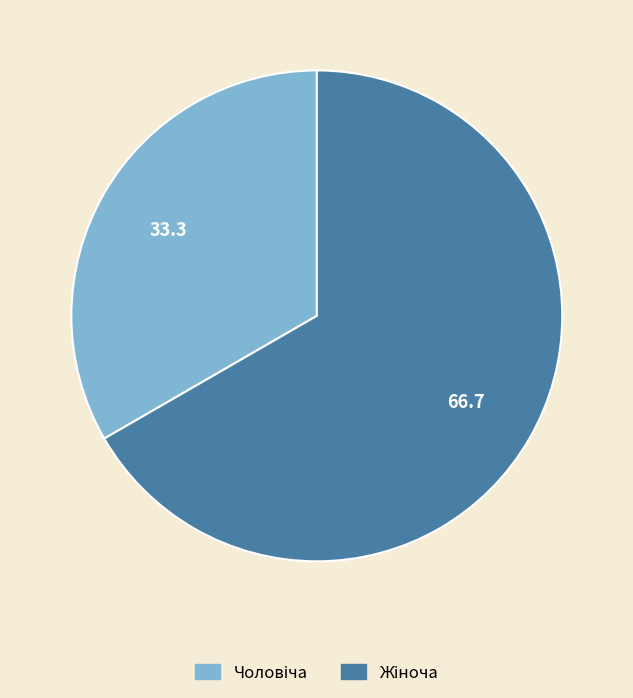

Is there any slice that represents more than half of the pie?

Yes